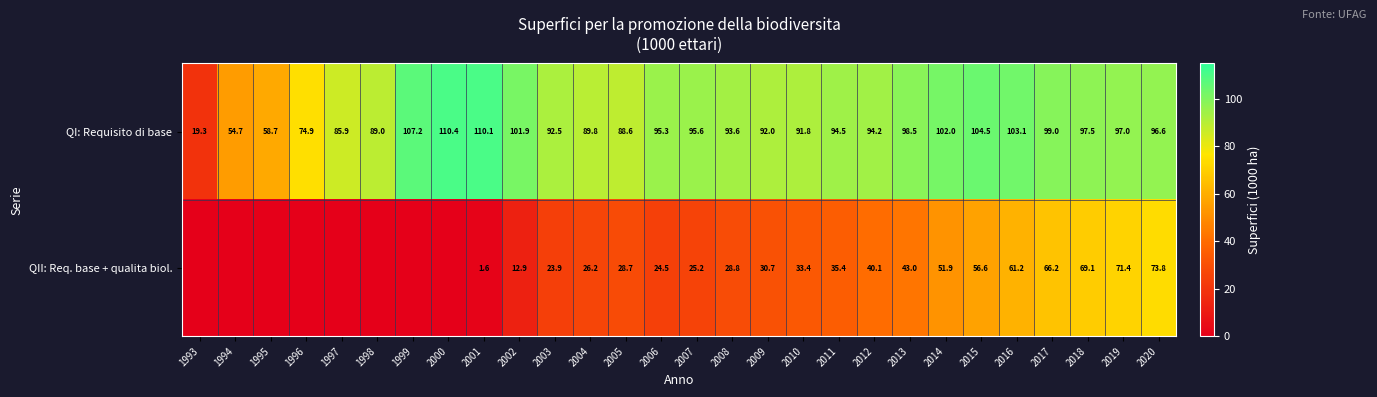

What is the difference between the maximum and minimum values in the QI: Requisito di base series?

91.1